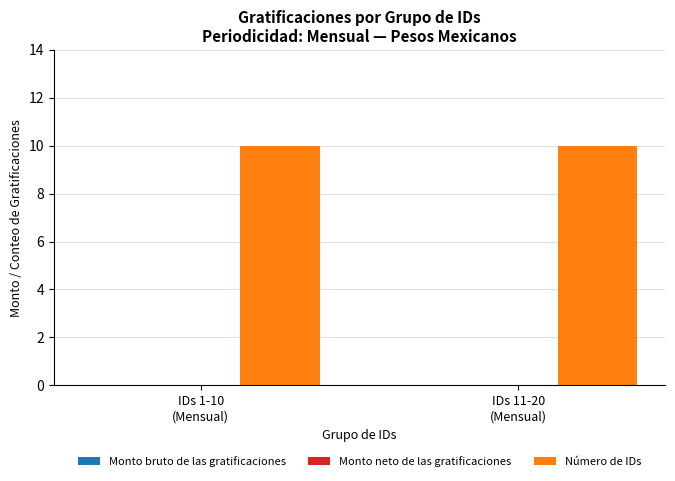

Which series has the widest spread of values?

Monto bruto de las gratificaciones